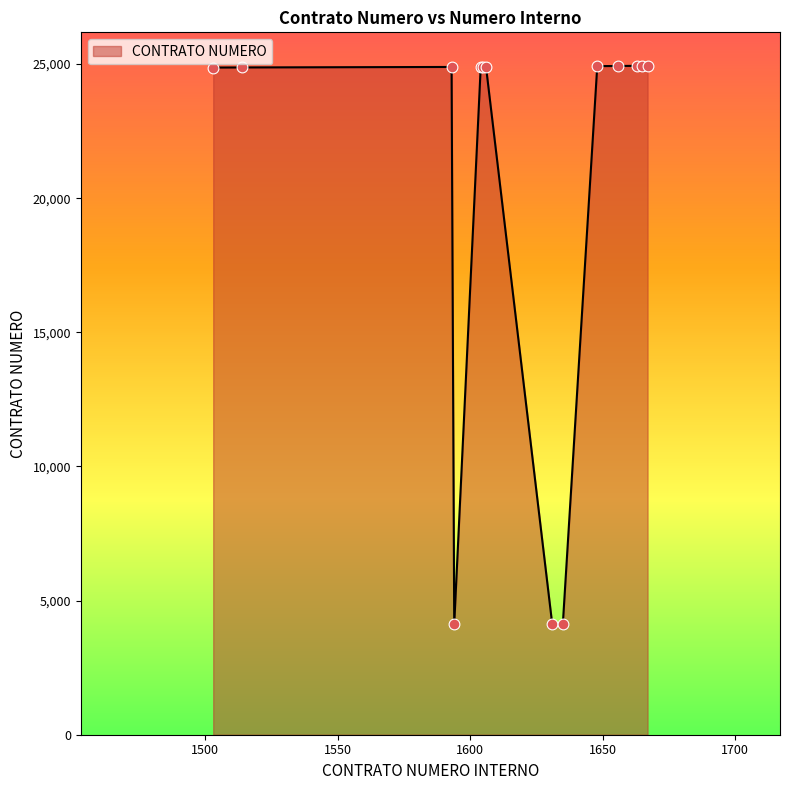

What is the difference between the maximum and minimum values?

20817